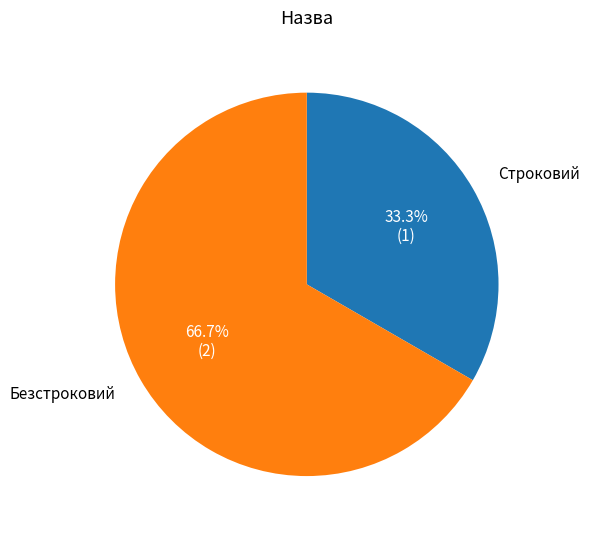

Does any single category account for the majority?

Yes